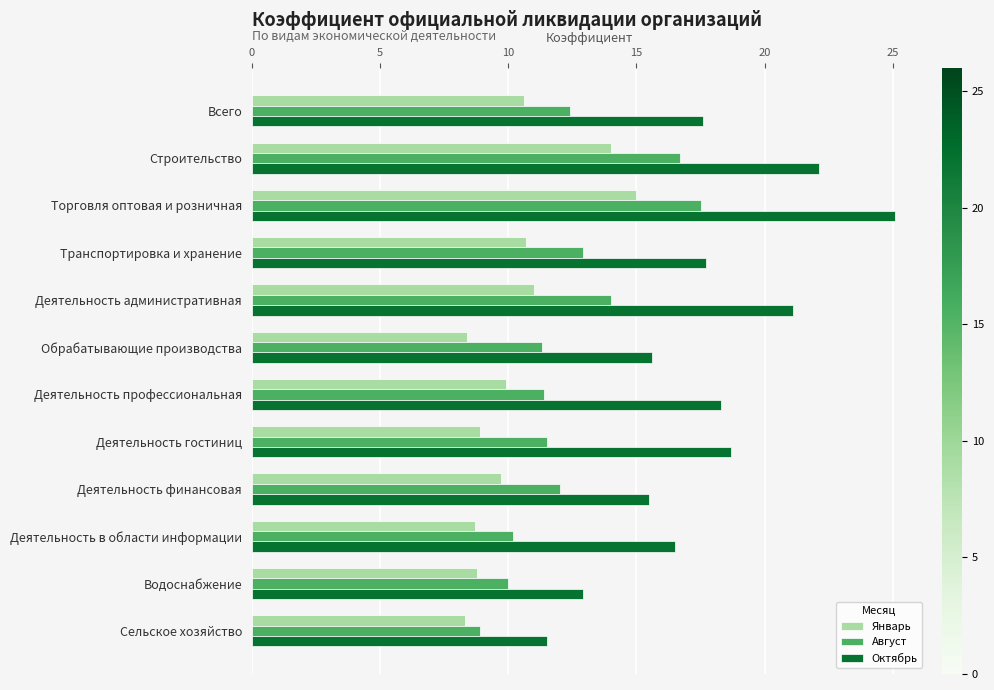

Rank the series by their average value, from lowest to highest.

Январь, Август, Октябрь